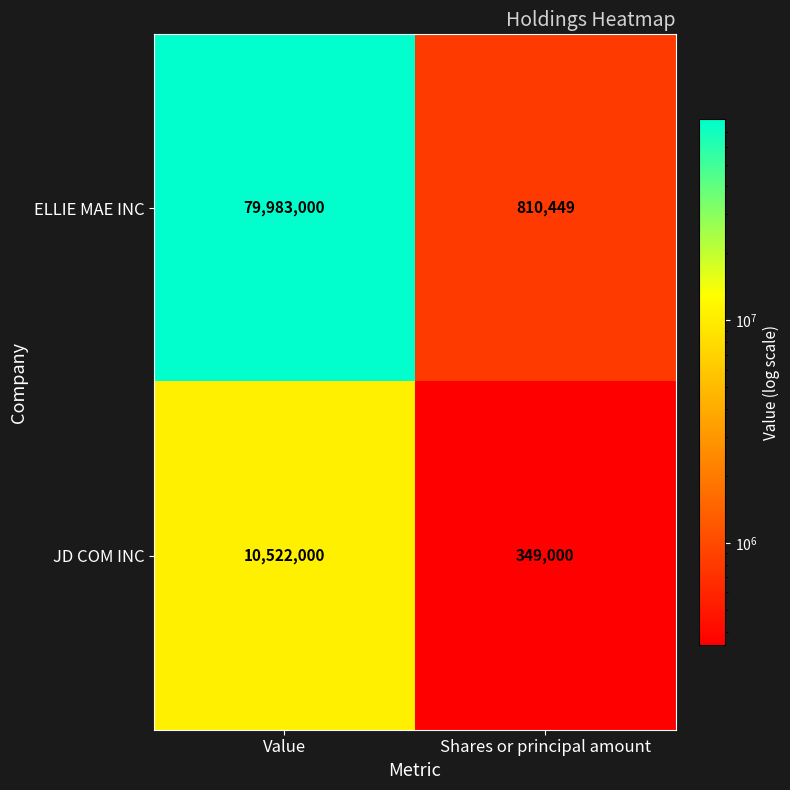

What is the sum of the ELLIE MAE INC values at Value and Shares or principal amount?

80793449